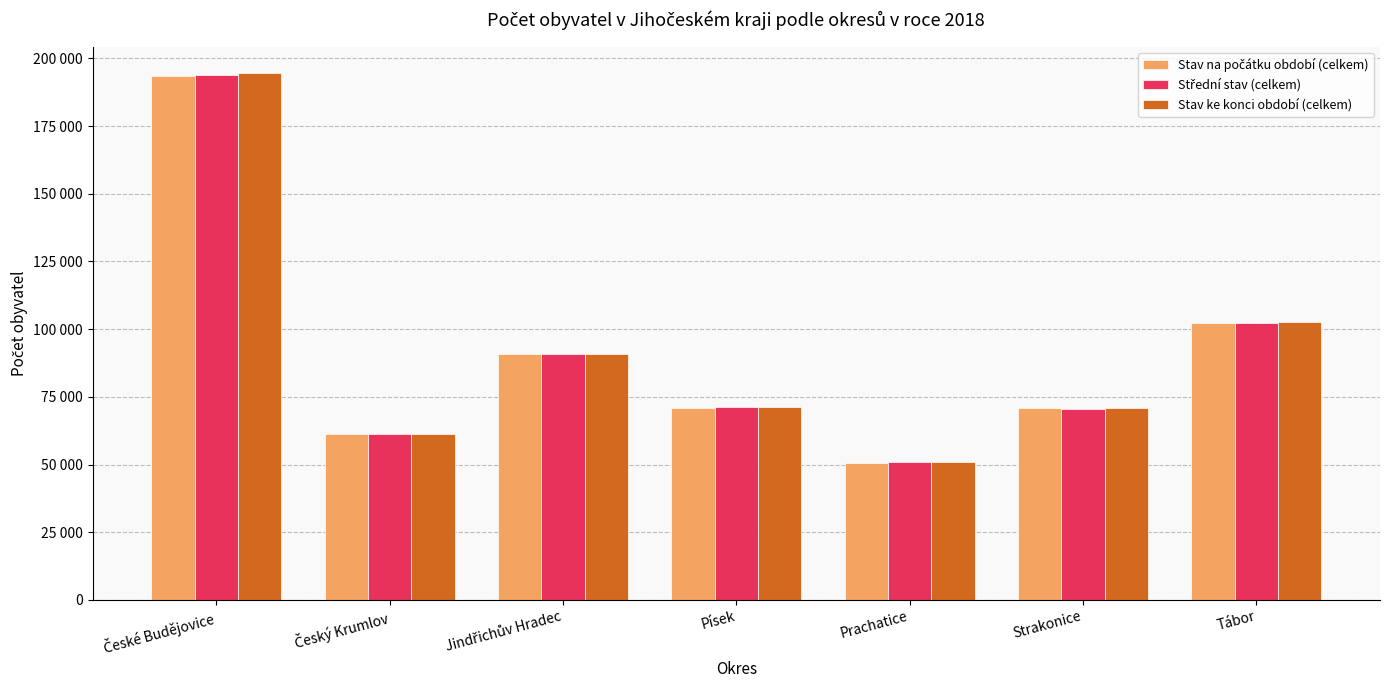

Does the chart contain stacked bars?

No